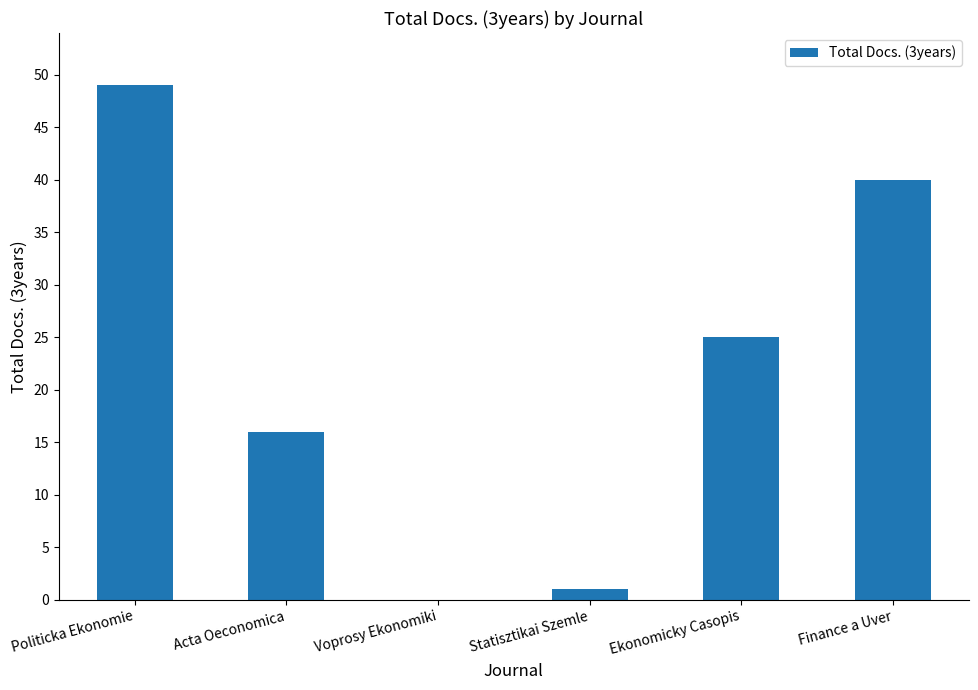

Which has a higher value, Finance a Uver or Statisztikai Szemle?

Finance a Uver